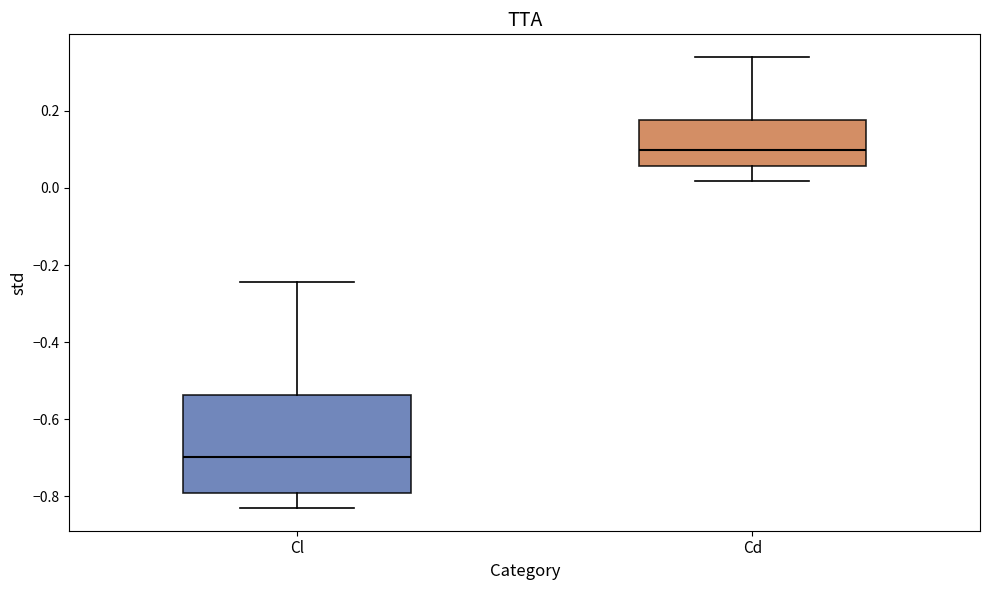

Which box has the highest median line?

Cd